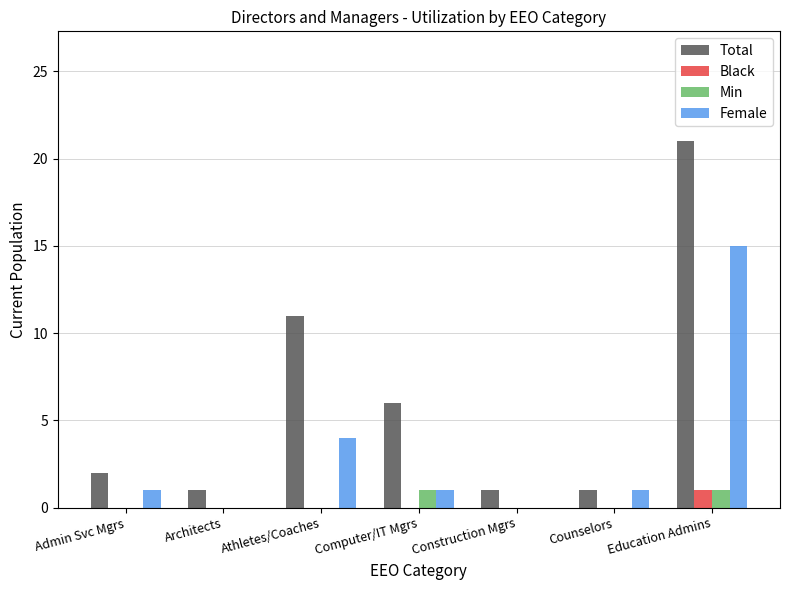

Are the bars horizontal?

No